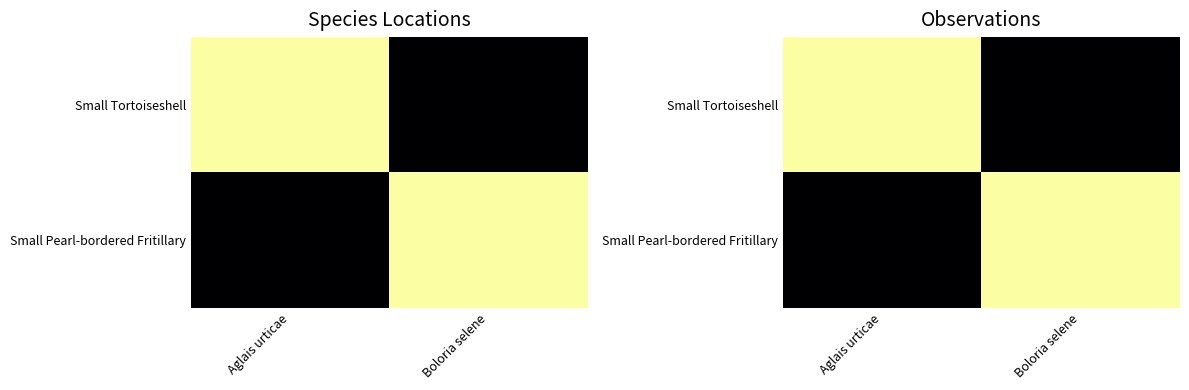

How many categories are shown in the chart?

2